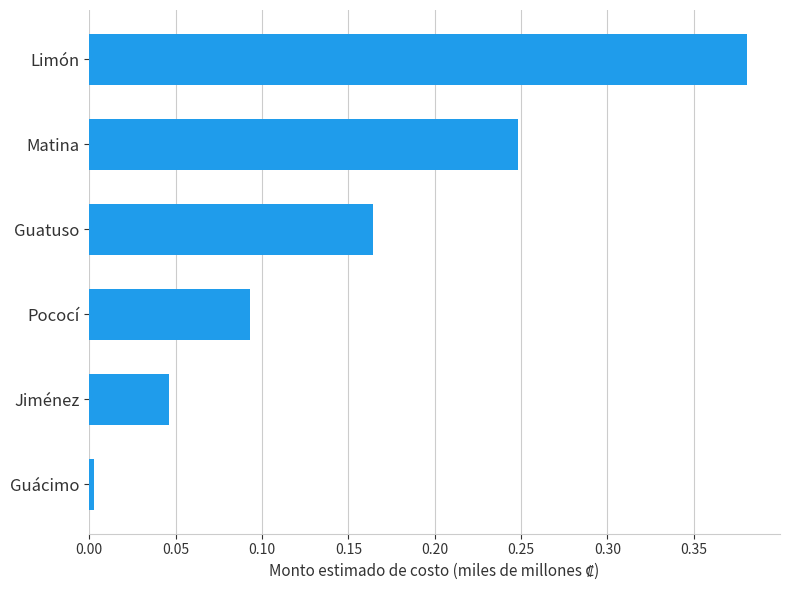

Which label corresponds to the largest value in the chart?

Limón